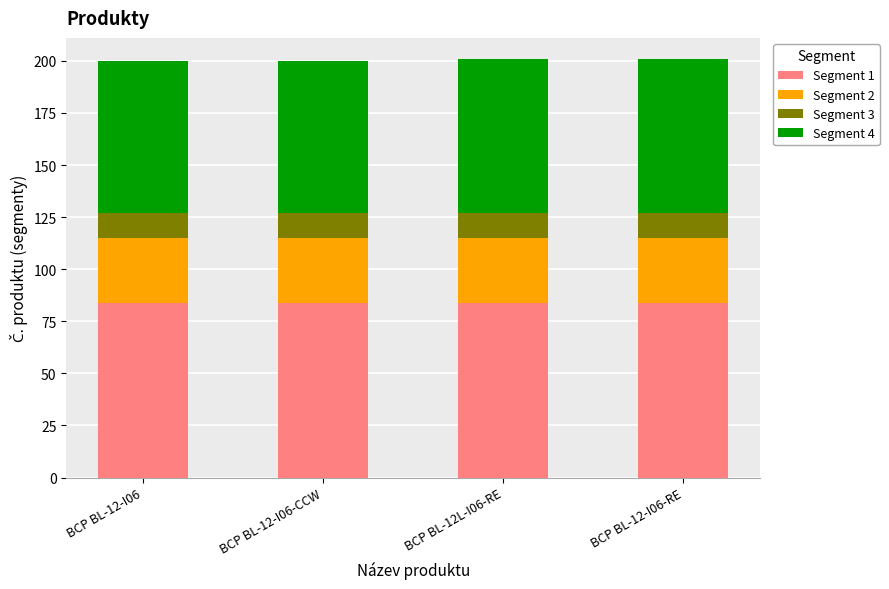

What is the total value across all series at BCP BL-12-I06?

200